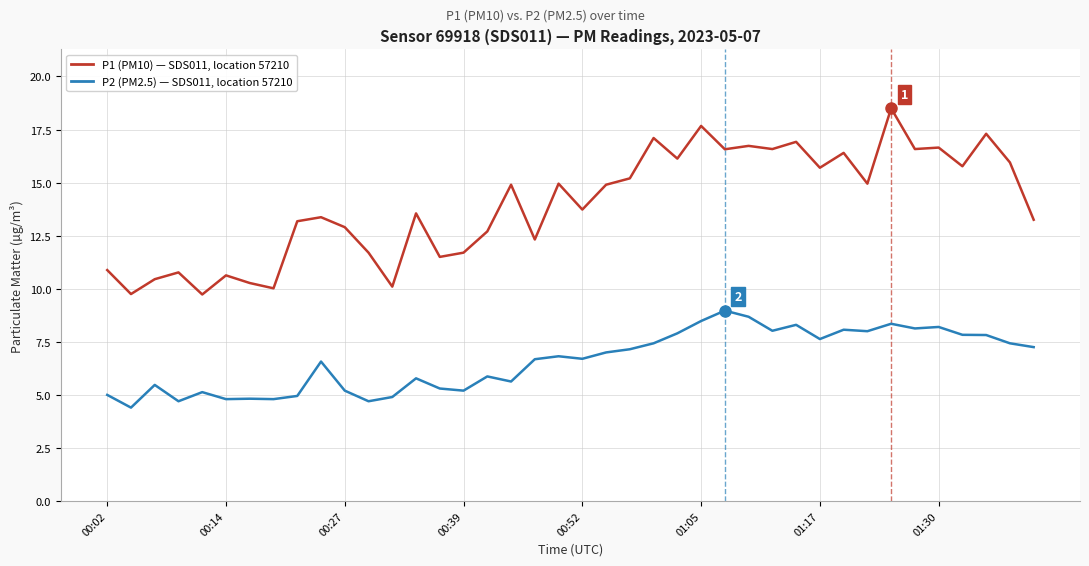

What is the minimum value shown in the chart?

4.4